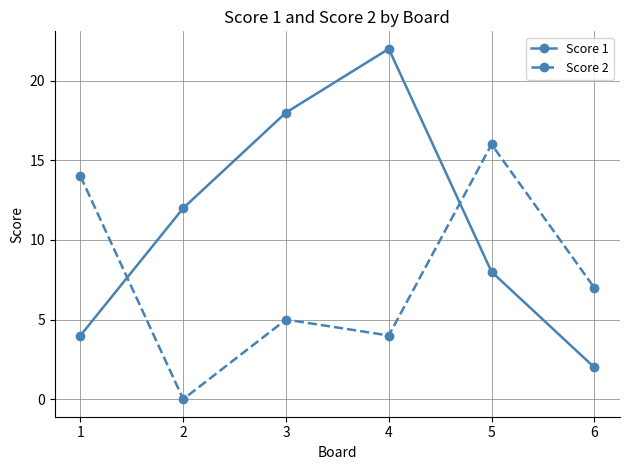

List the series in order of their peak value, lowest first.

Score 2, Score 1